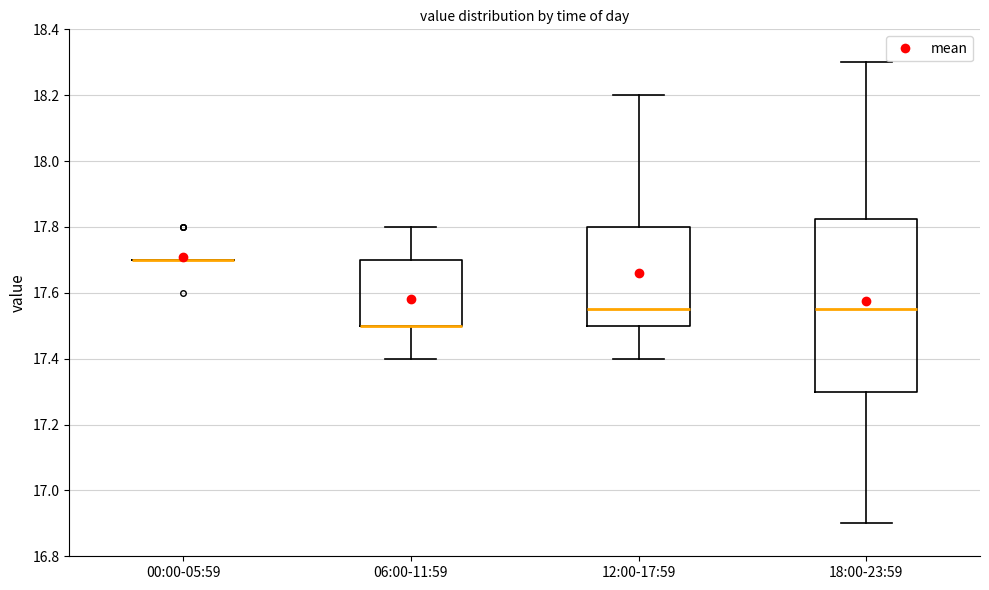

Where does the upper whisker of the box for 18:00-23:59 end on the y-axis? The values are not printed on the chart, so give them approximately, as read against the axis.

18.30